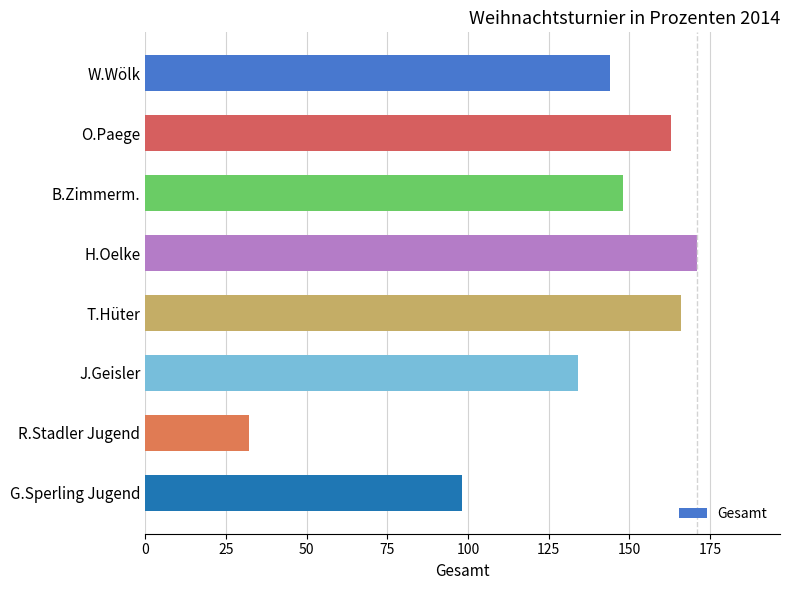

List the labels in order of value, smallest first.

R.Stadler Jugend, G.Sperling Jugend, J.Geisler, W.Wölk, B.Zimmerm., O.Paege, T.Hüter, H.Oelke